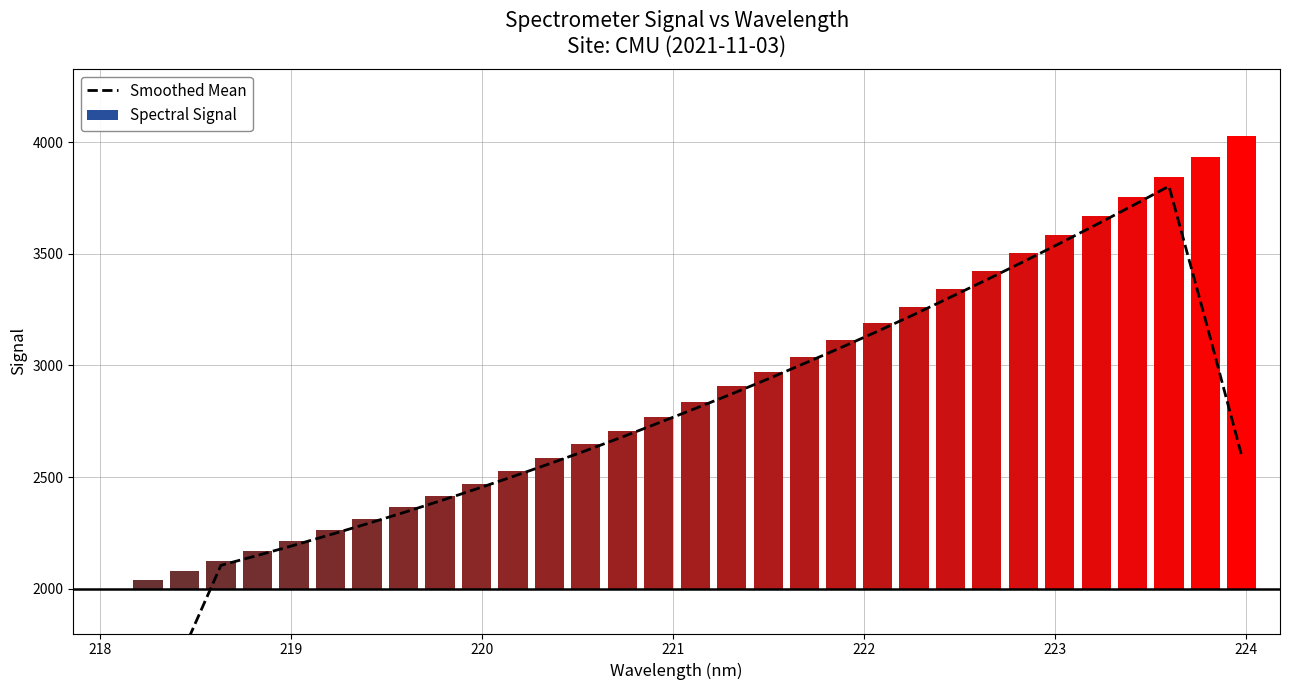

How many data points does each series have?

32